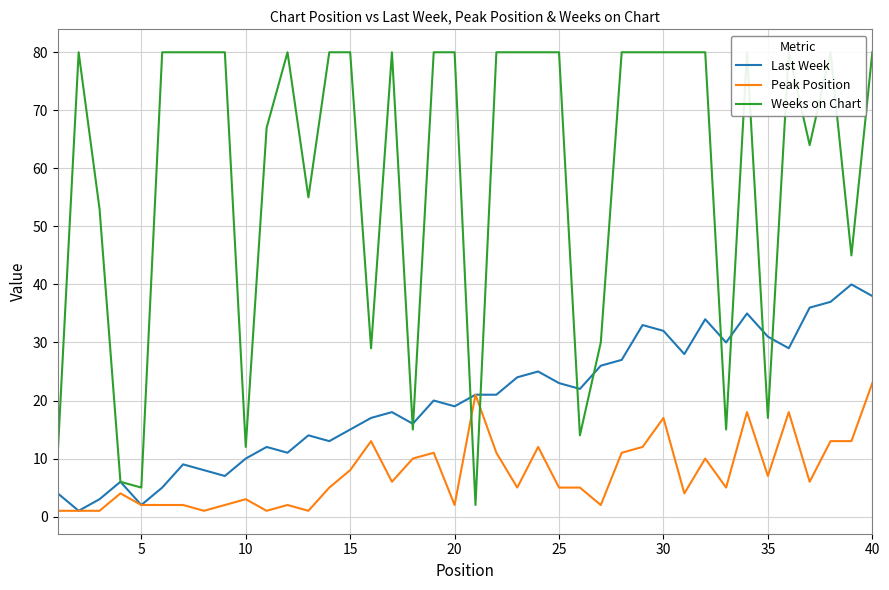

What is the highest value of the Peak Position series?

23